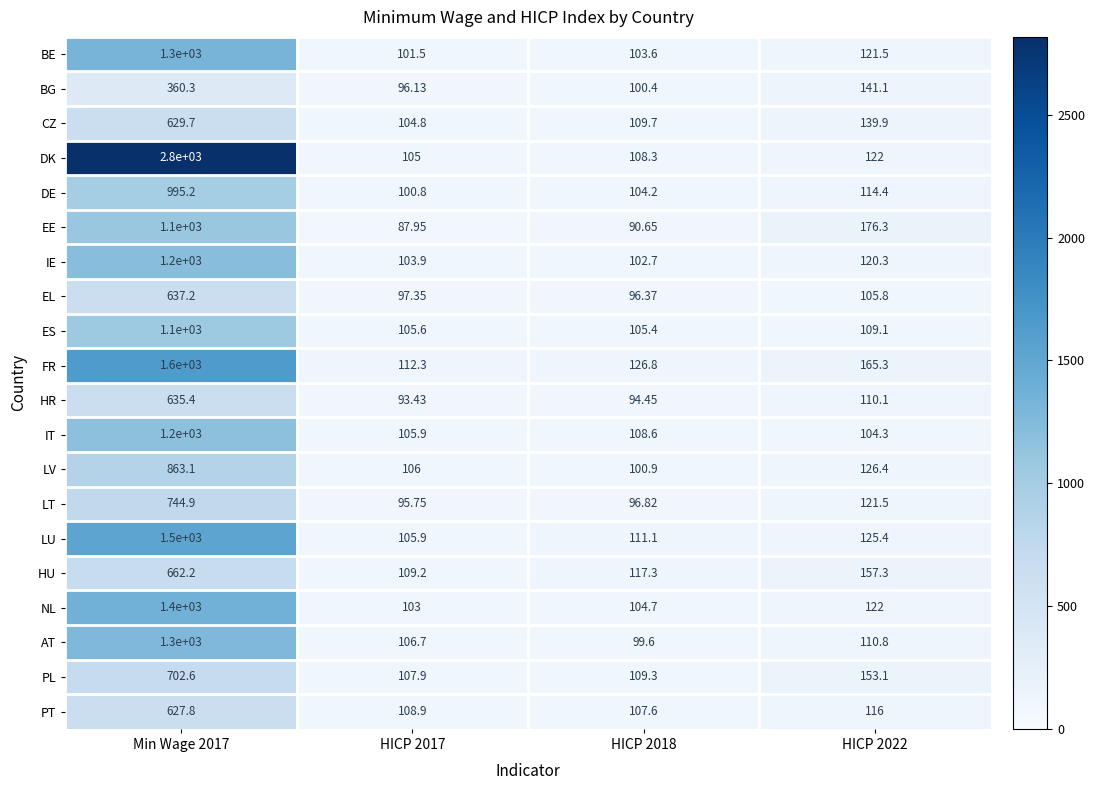

Which series has the largest total across all categories?

DK